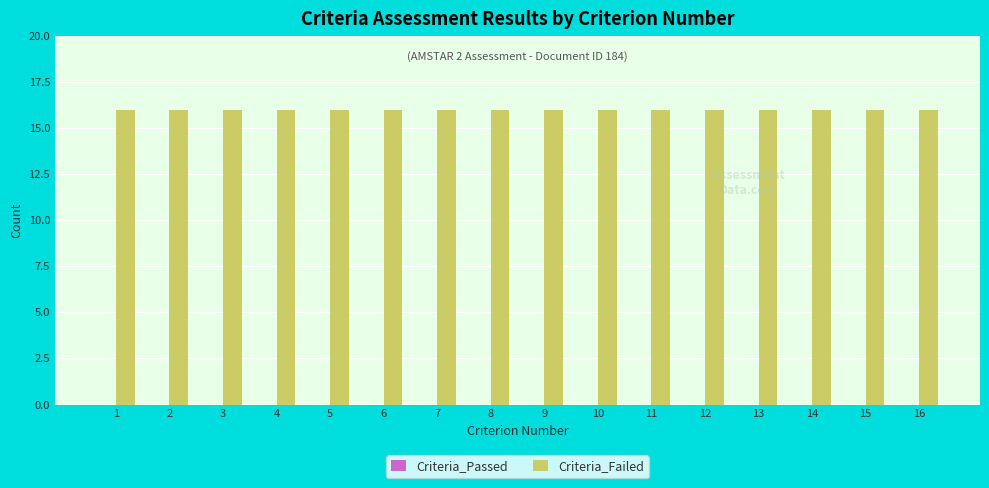

The value of Criteria_Failed at 2 is 16. True or false?

True